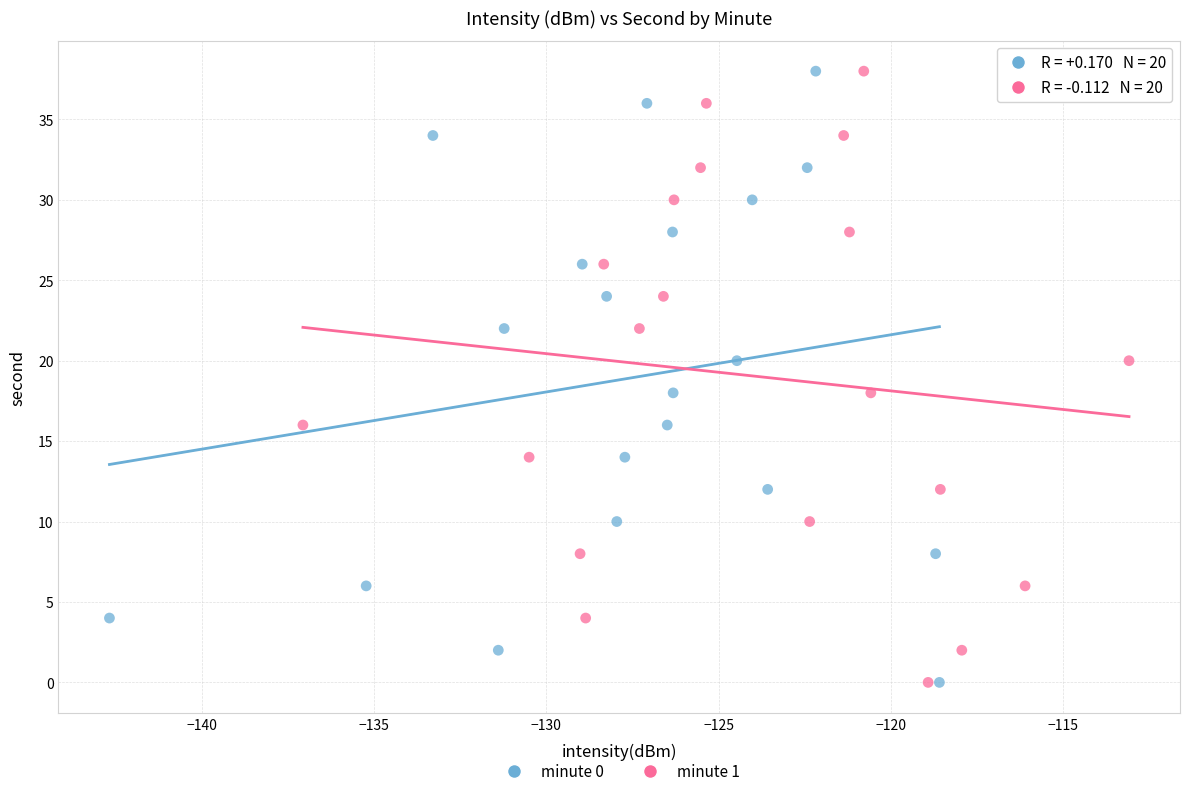

What are all the series names shown in the legend?

minute 0, minute 1